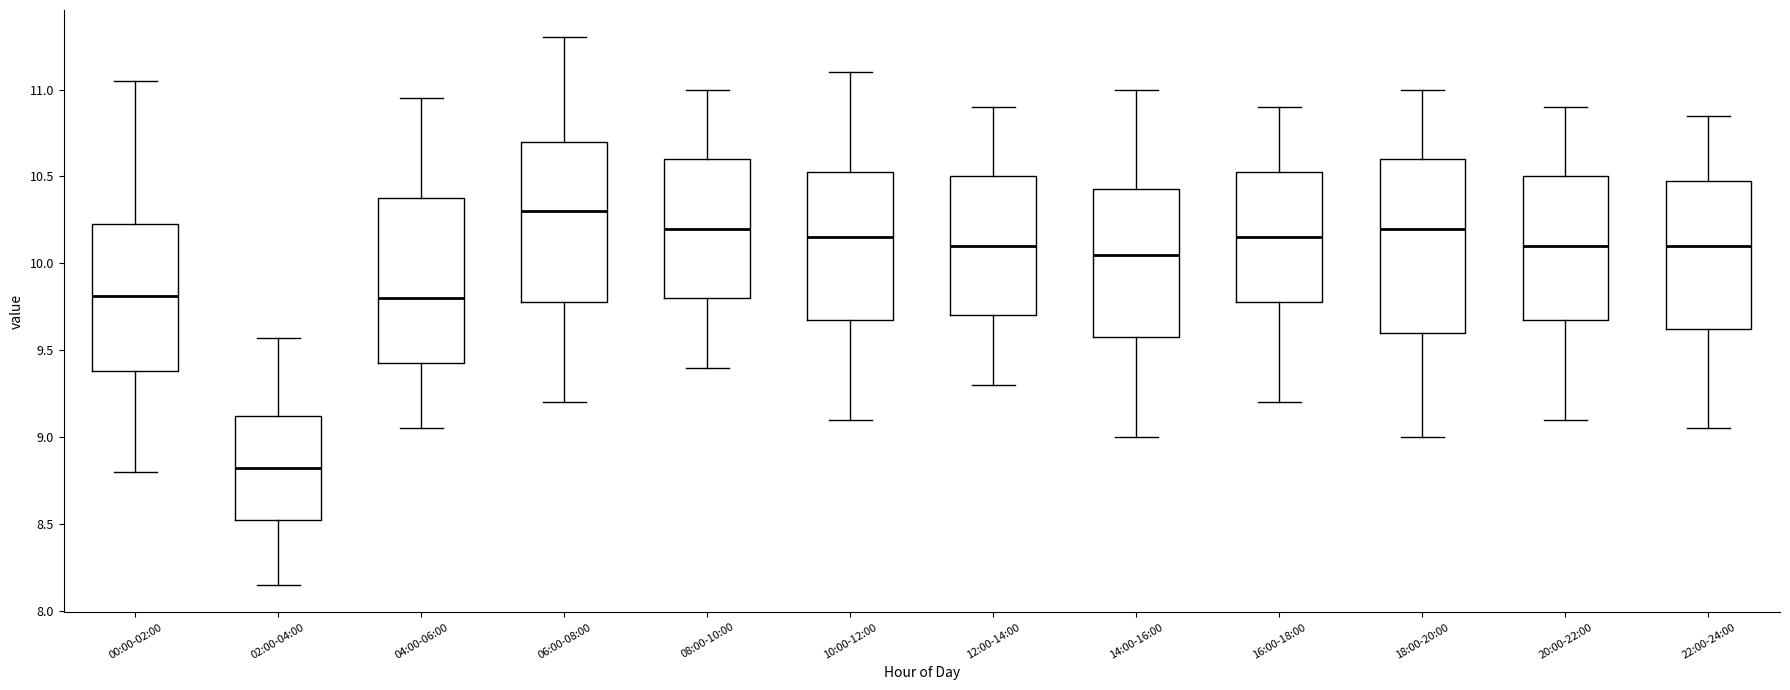

Which box's median line is the highest?

06:00-08:00